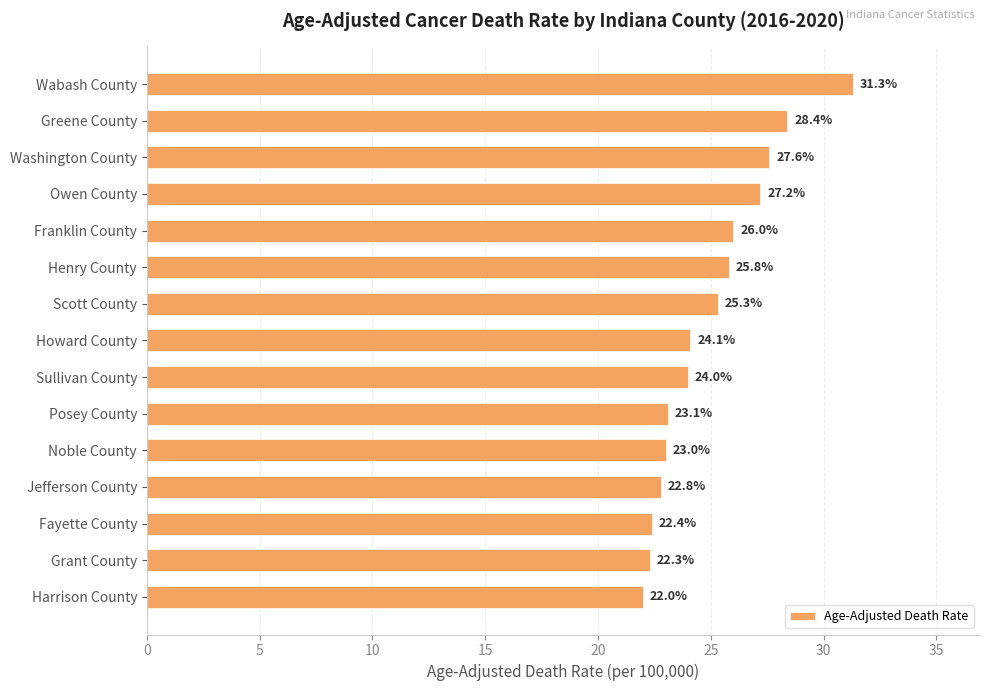

Are the bars horizontal?

Yes